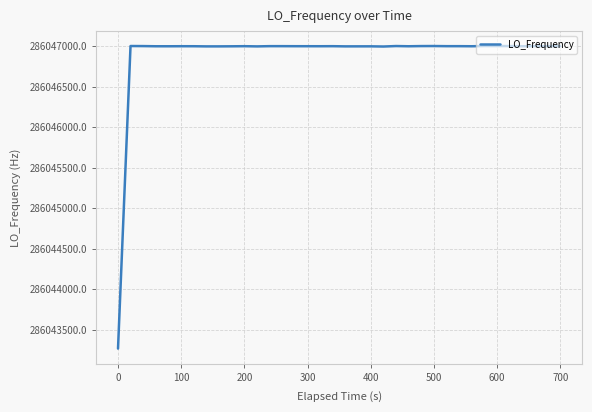

What is the difference between the maximum and minimum values?

3736.3